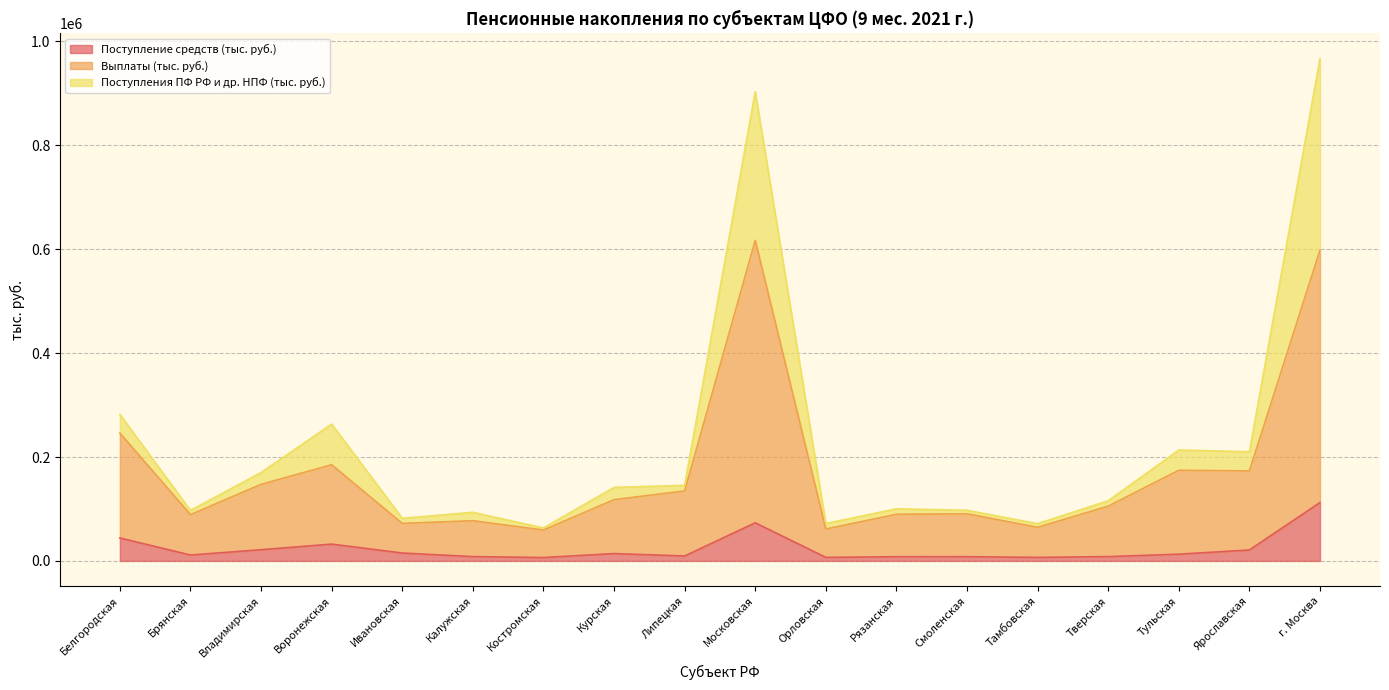

True or false: Поступление средств (тыс. руб.) and Выплаты (тыс. руб.) intersect in this chart.

False